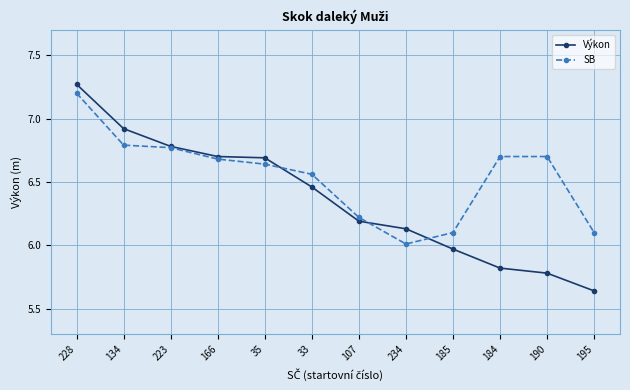

Which category has the lowest value in the Výkon series?

195